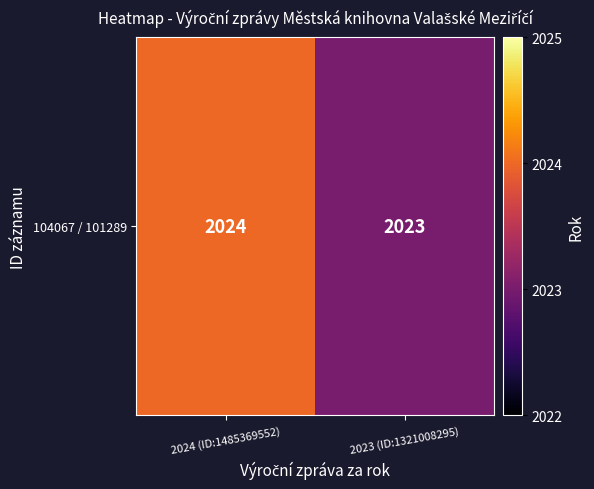

List the labels in order of value, largest first.

2024 (ID:1485369552), 2023 (ID:1321008295)